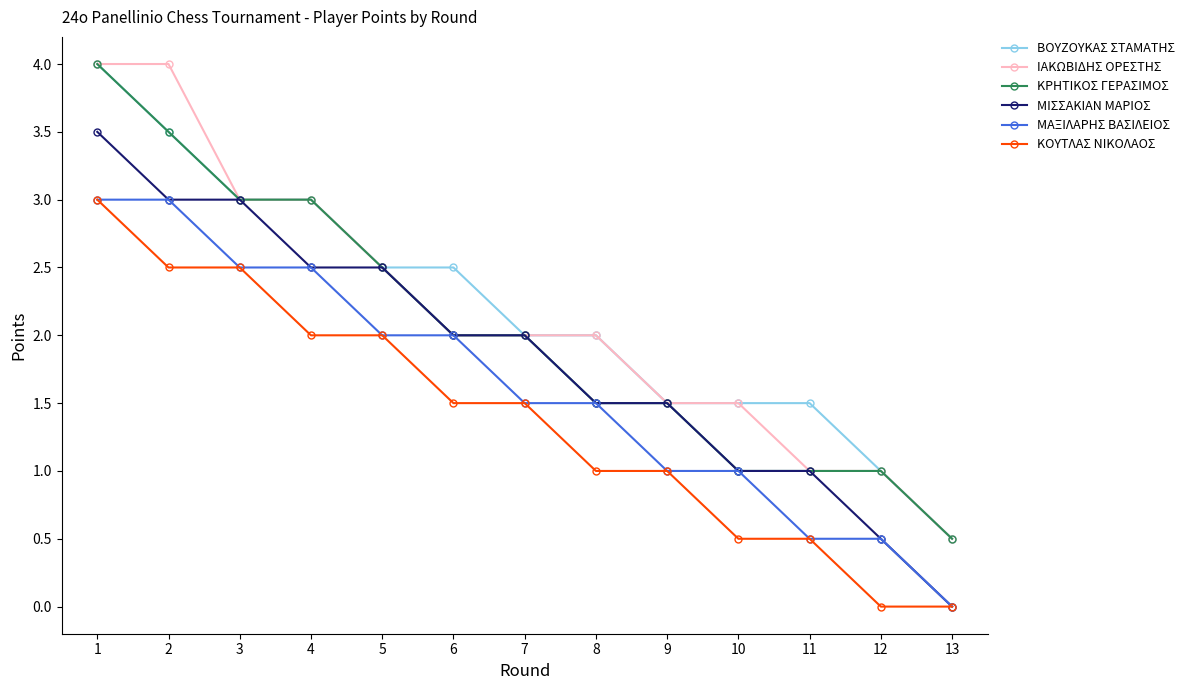

What is the maximum value shown in the chart?

4.0